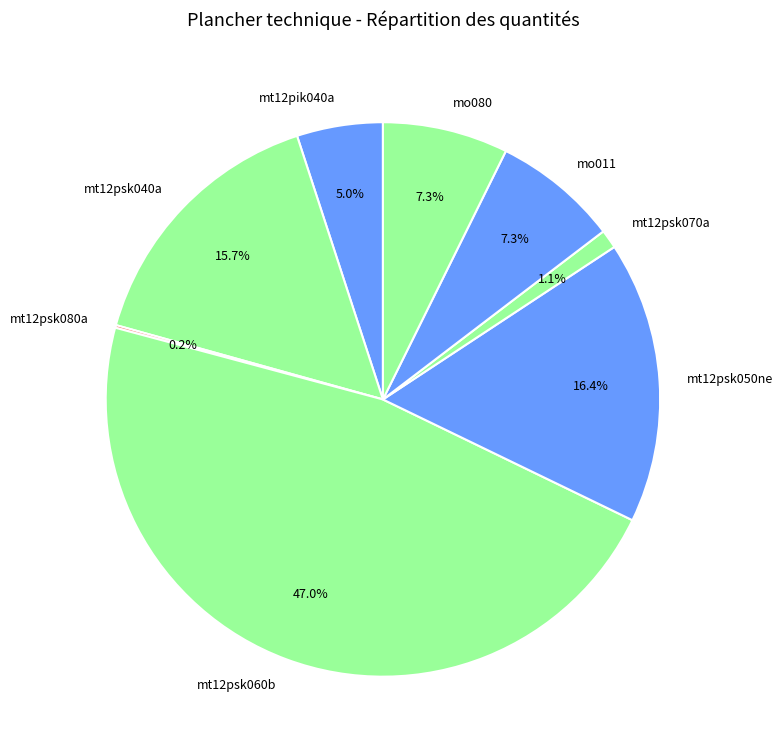

To the nearest percent, what portion does mt12psk040a represent?

16%